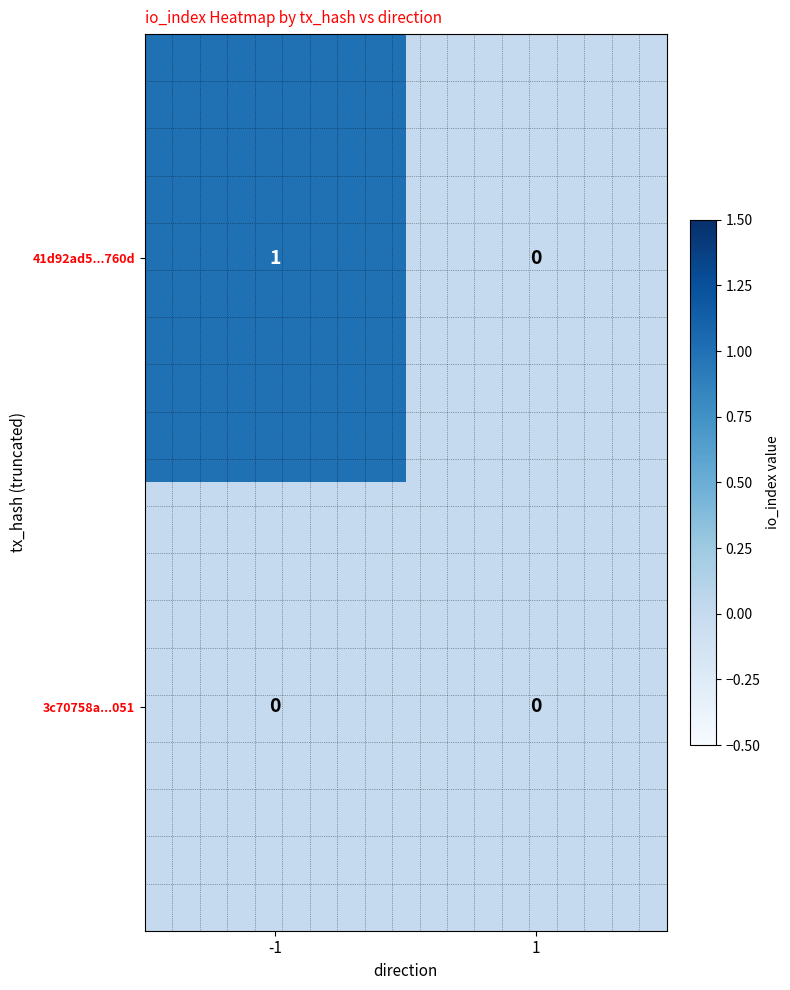

List the series in order of their overall mean, highest first.

41d92ad5...760d, 3c70758a...051